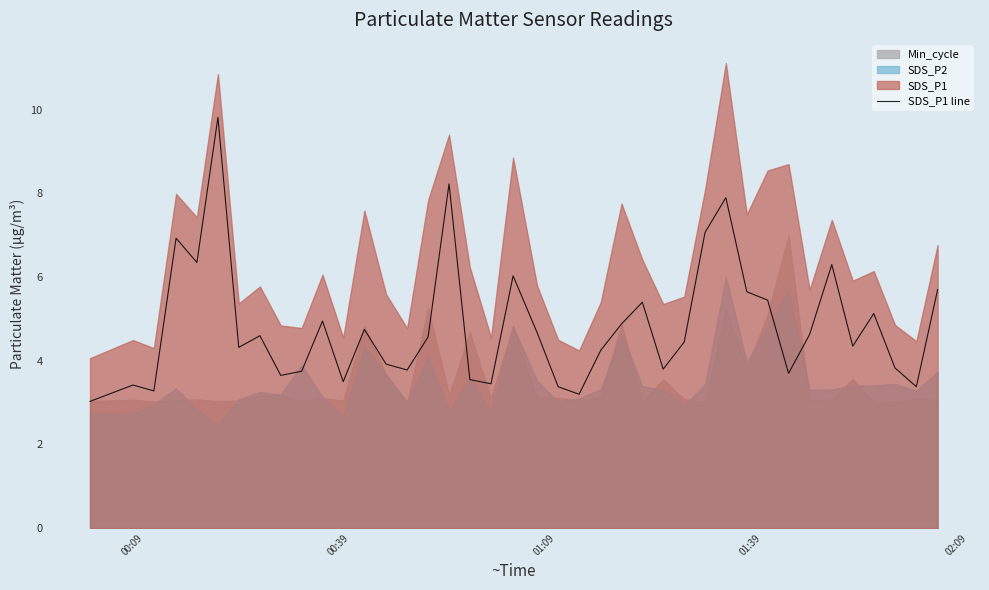

What is the minimum value for SDS_P1 line?

3.0